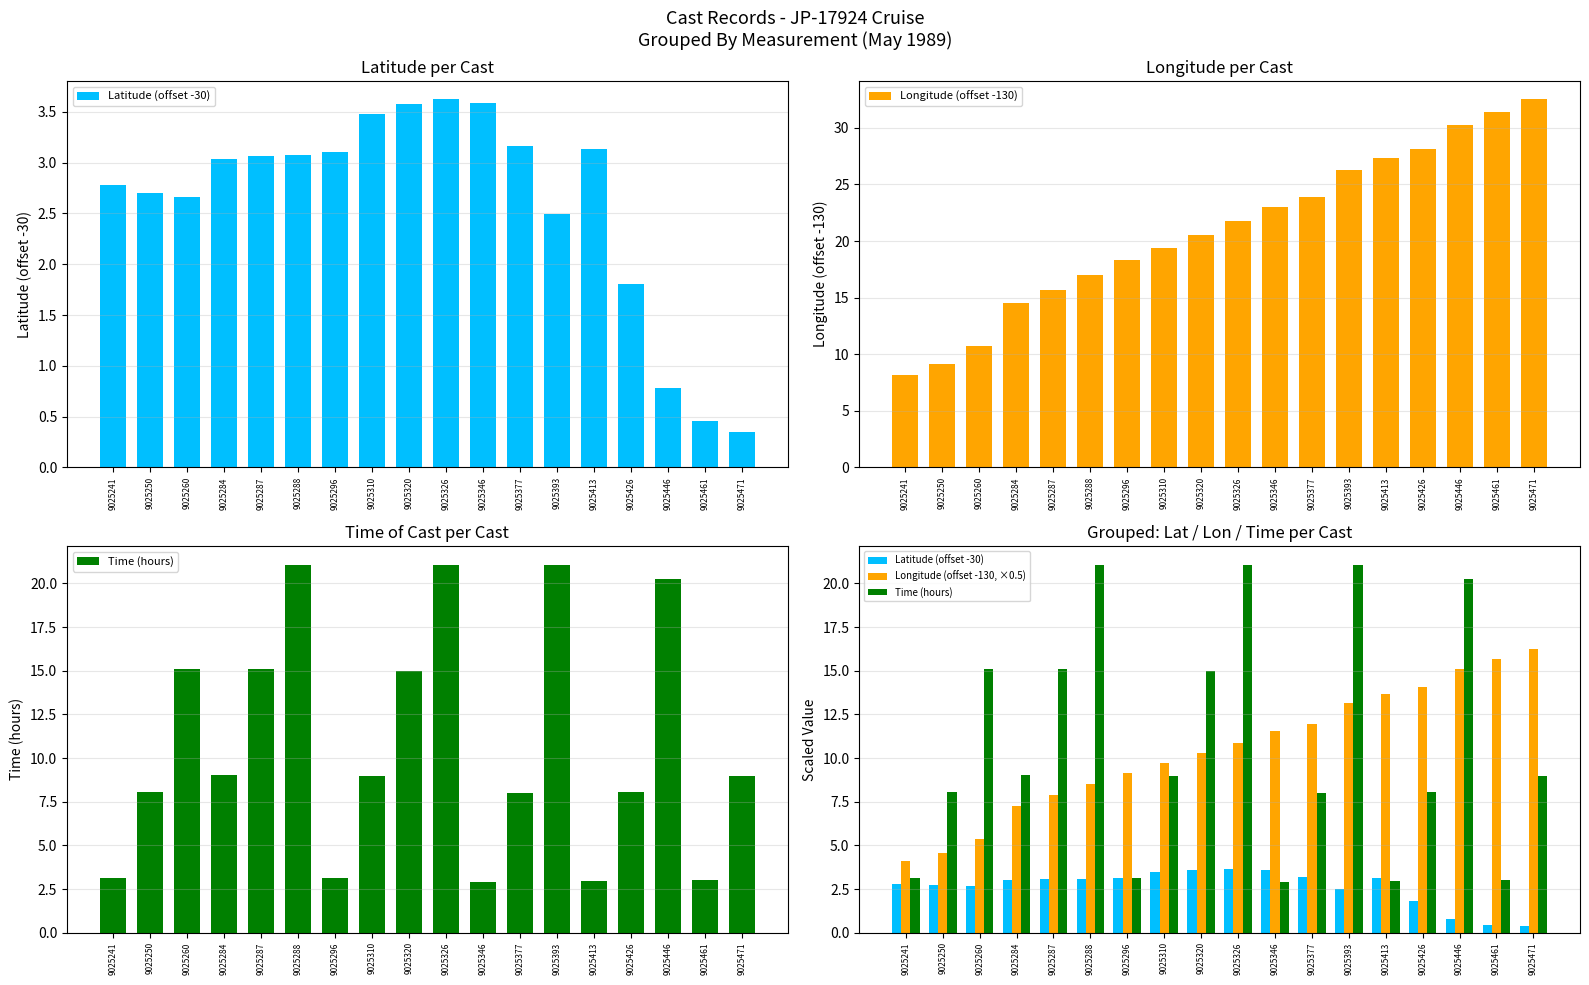

How many values in the Longitude (offset -130, ×0.5) series exceed 10?

10